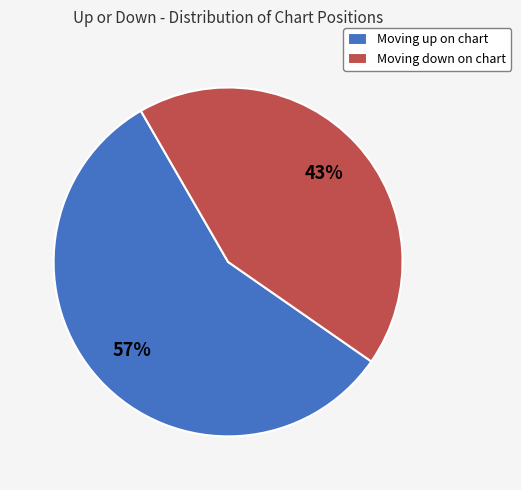

Which slice represents more than half of the pie?

Moving up on chart